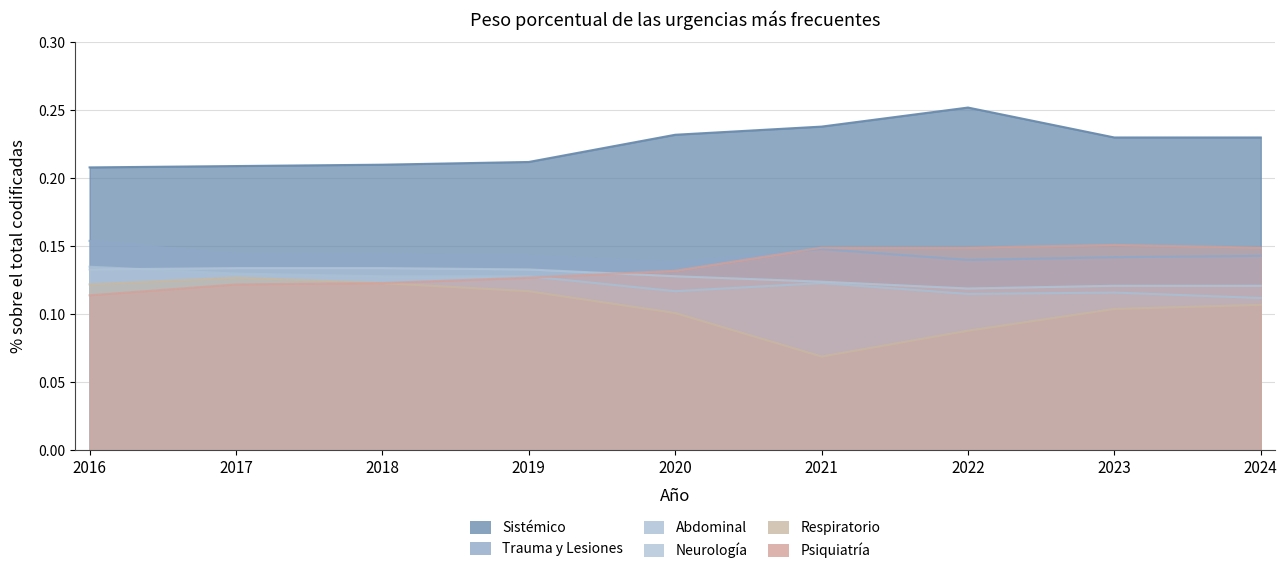

At which category does the chart reach its peak across all series?

2022